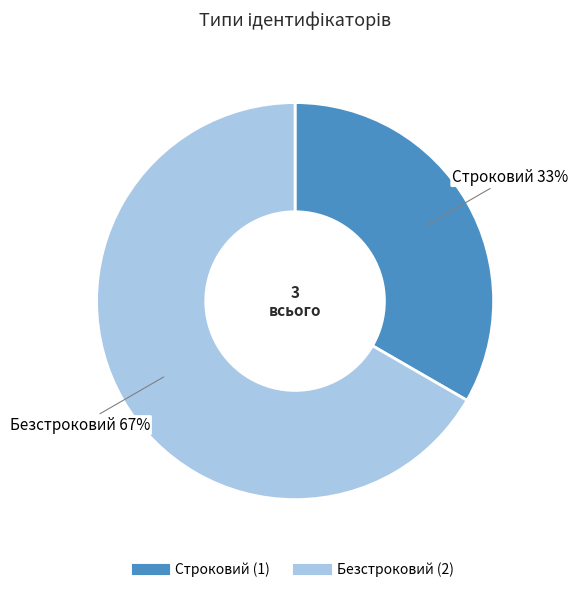

Which slice is the largest?

Безстроковий